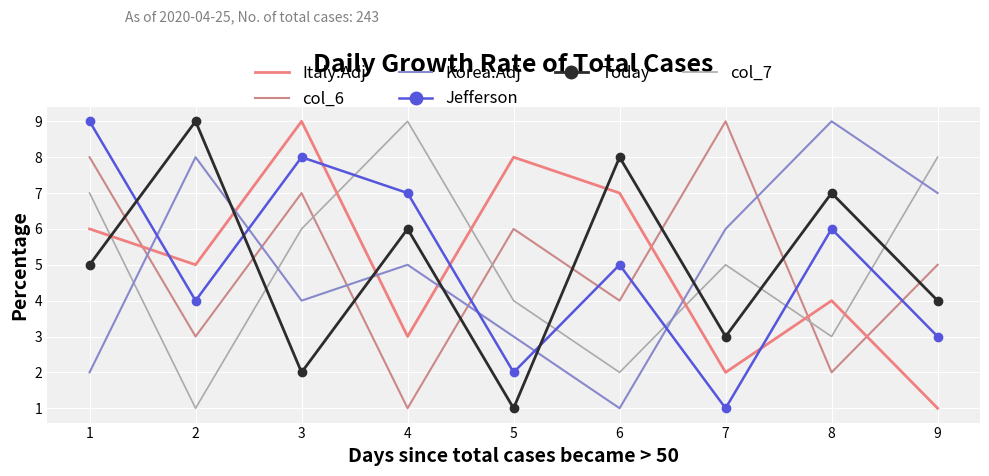

True or false: Korea.Adj has a value of 4 at 5.

False